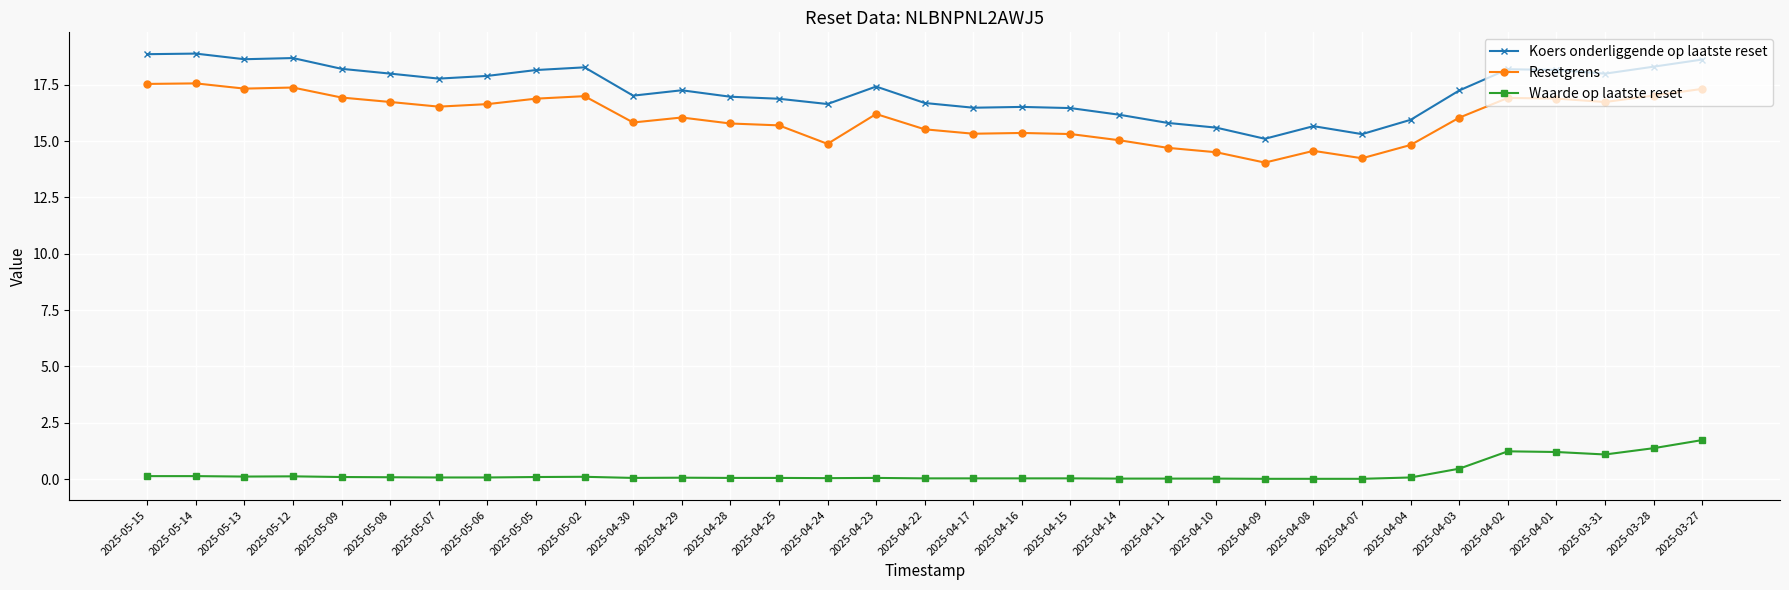

At which category is the sum across all series the highest?

2025-03-27